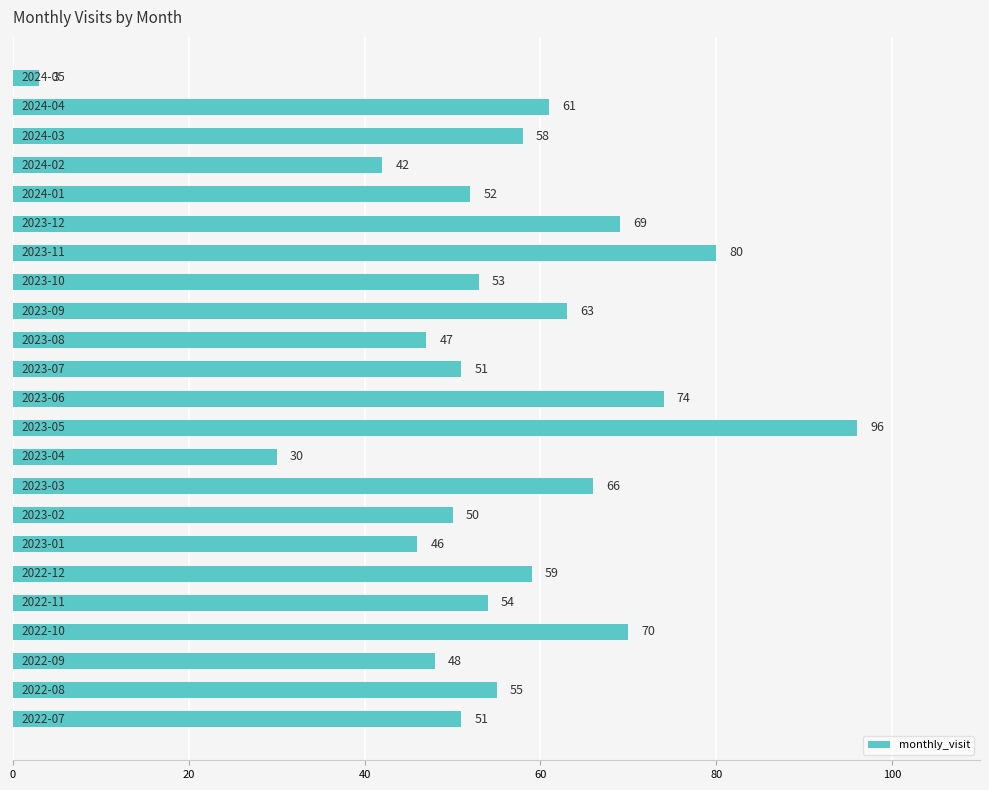

What is the maximum value shown in the chart?

96